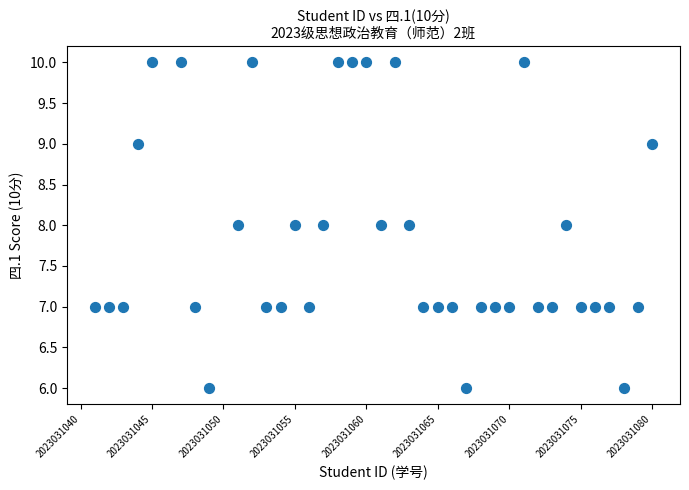

What is the range of X values (max minus min)?

39